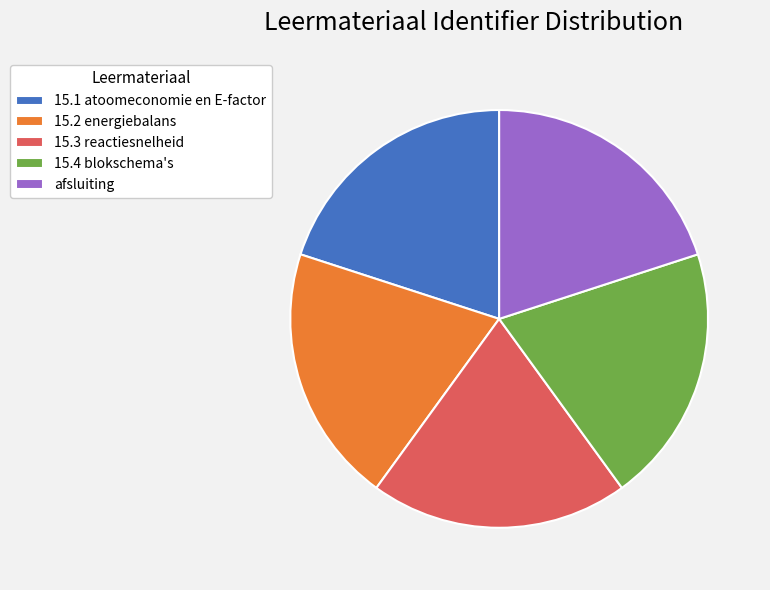

Is the sum of afsluiting and 15.3 reactiesnelheid greater than half?

No